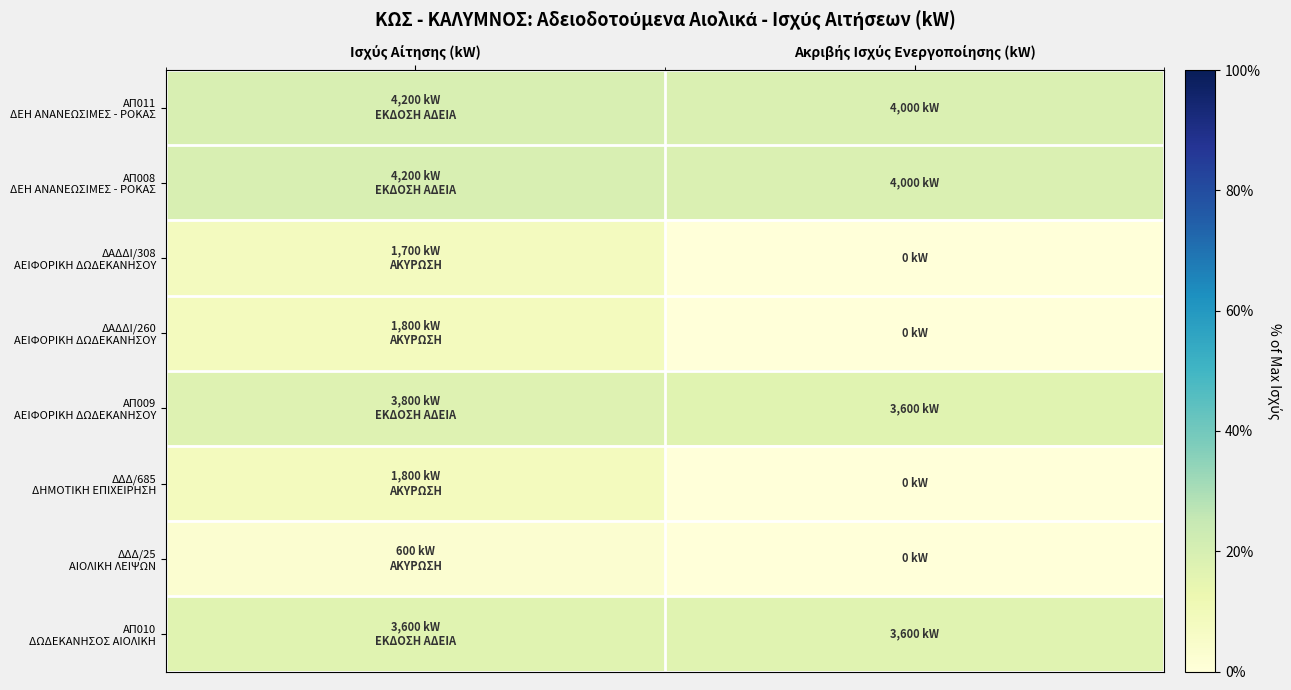

Count the number of categories in the chart.

2